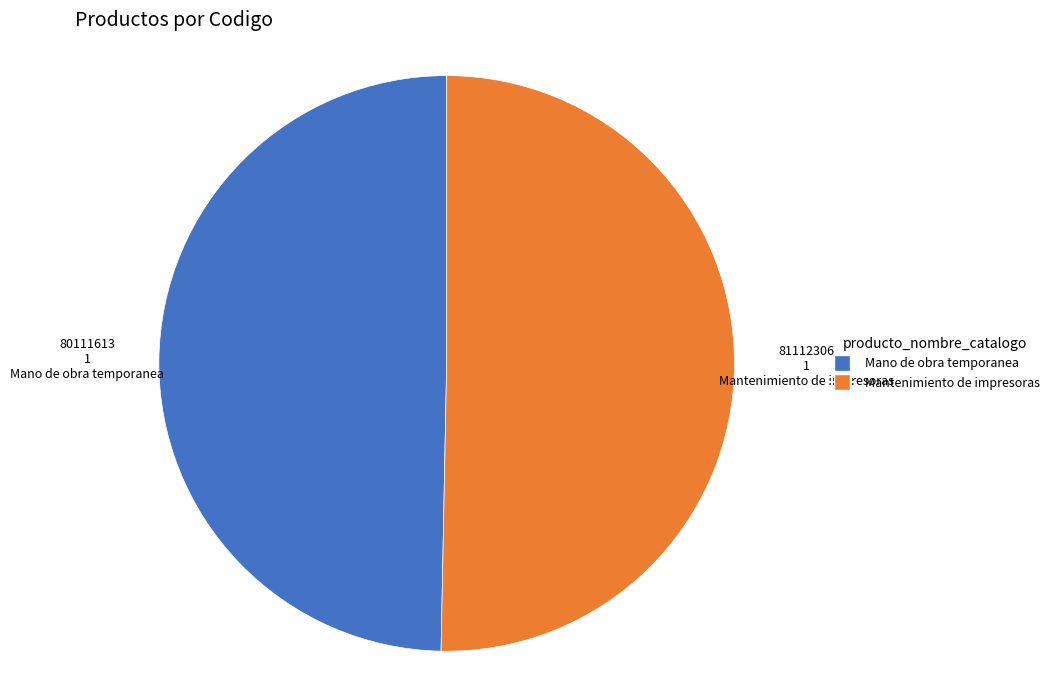

Is the sum of Mantenimiento de impresoras and Mano de obra temporanea greater than half?

Yes